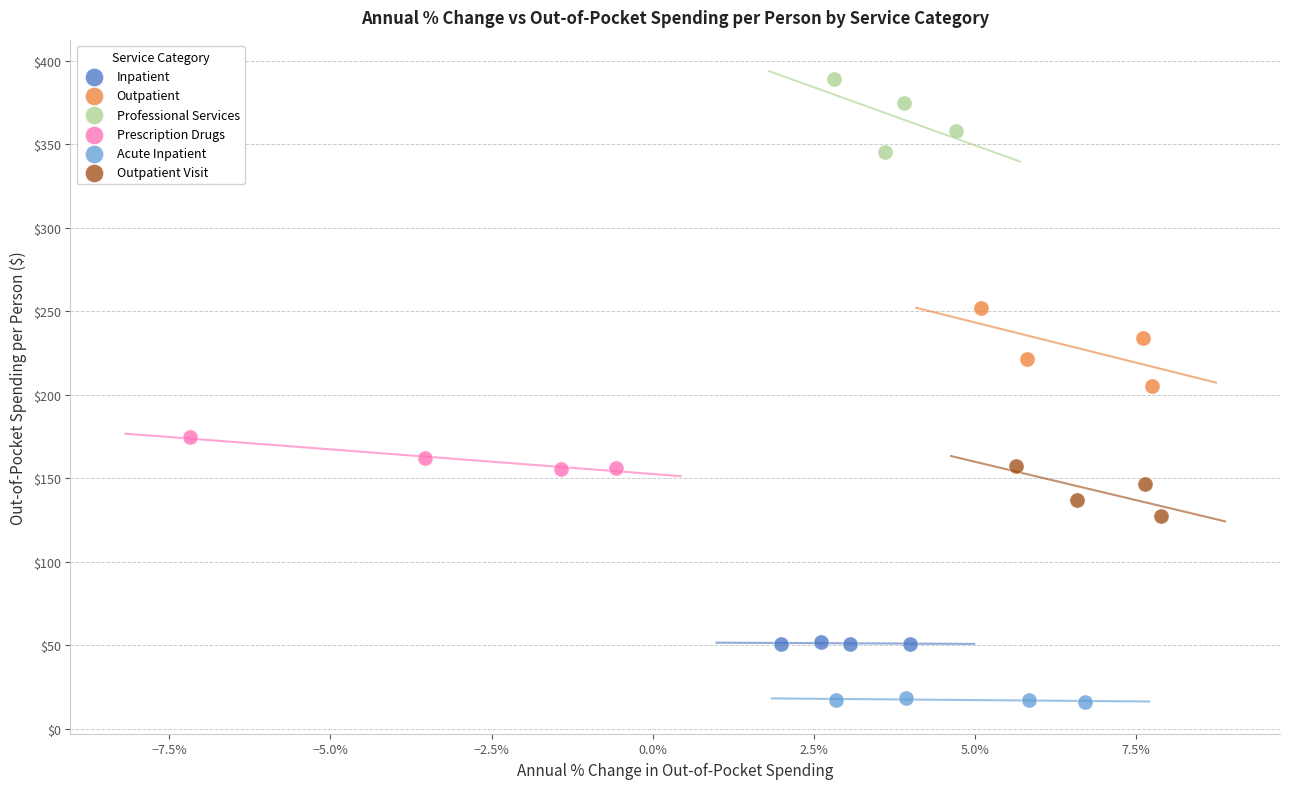

Which series contains the lowest Y value?

Acute Inpatient